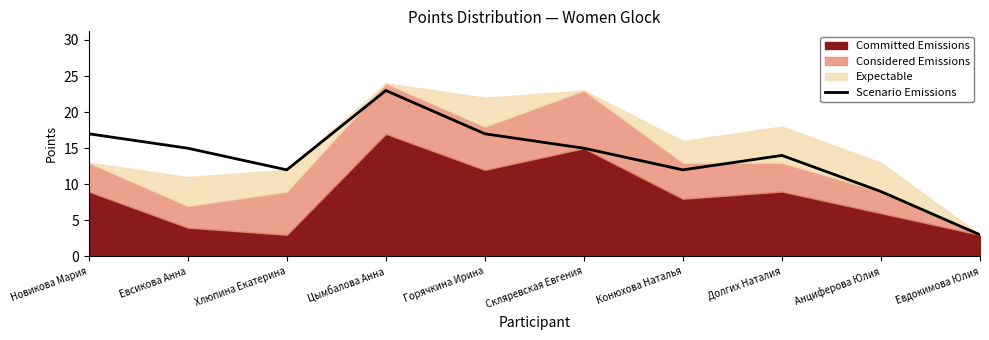

What is the sum of all values?

137